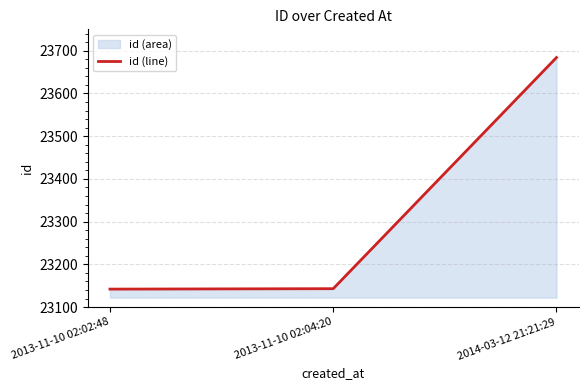

The chart shows a value of 35494 at 2014-03-12 21:21:29. True or false?

False